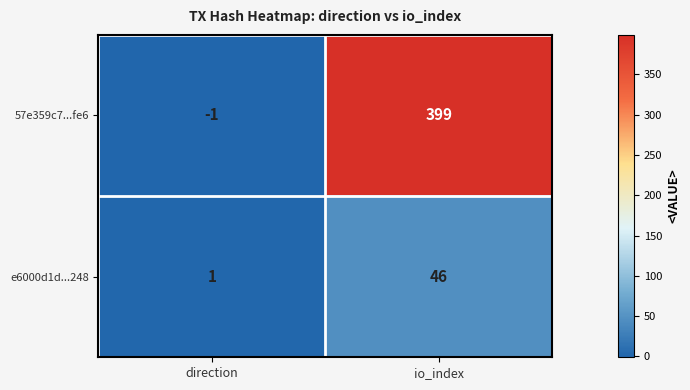

How many data points does each series have?

2